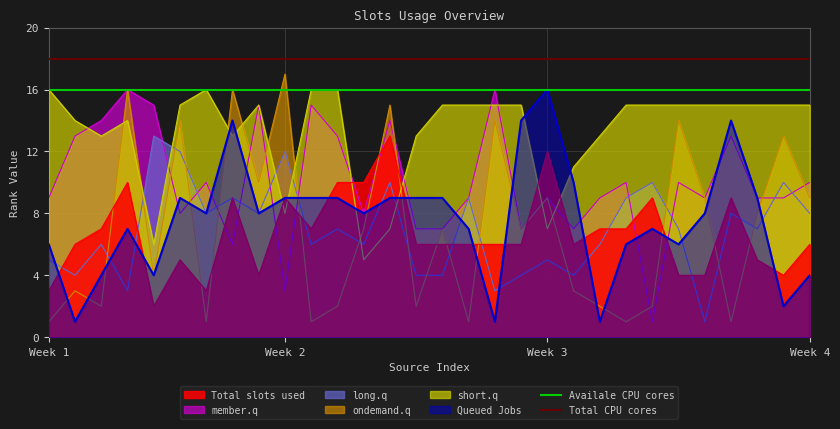

How many intersections are there between ondemand.q and Total slots used?

13